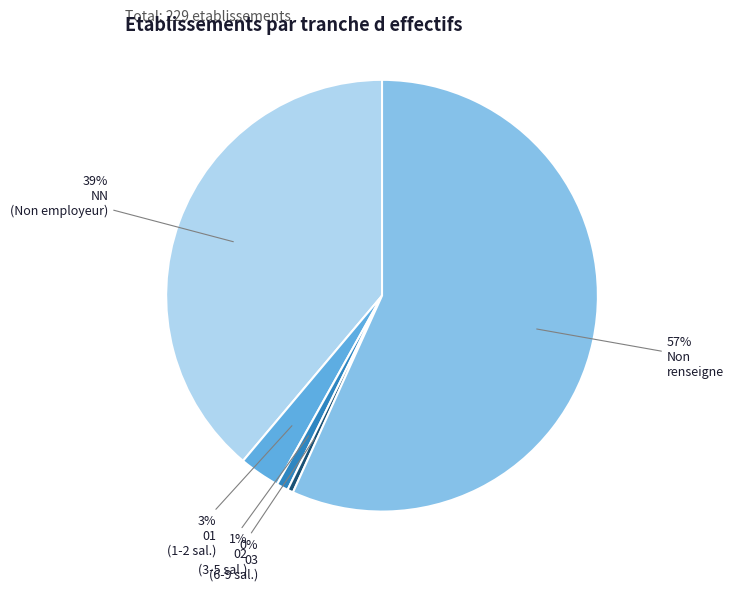

Does any single category account for the majority?

Yes